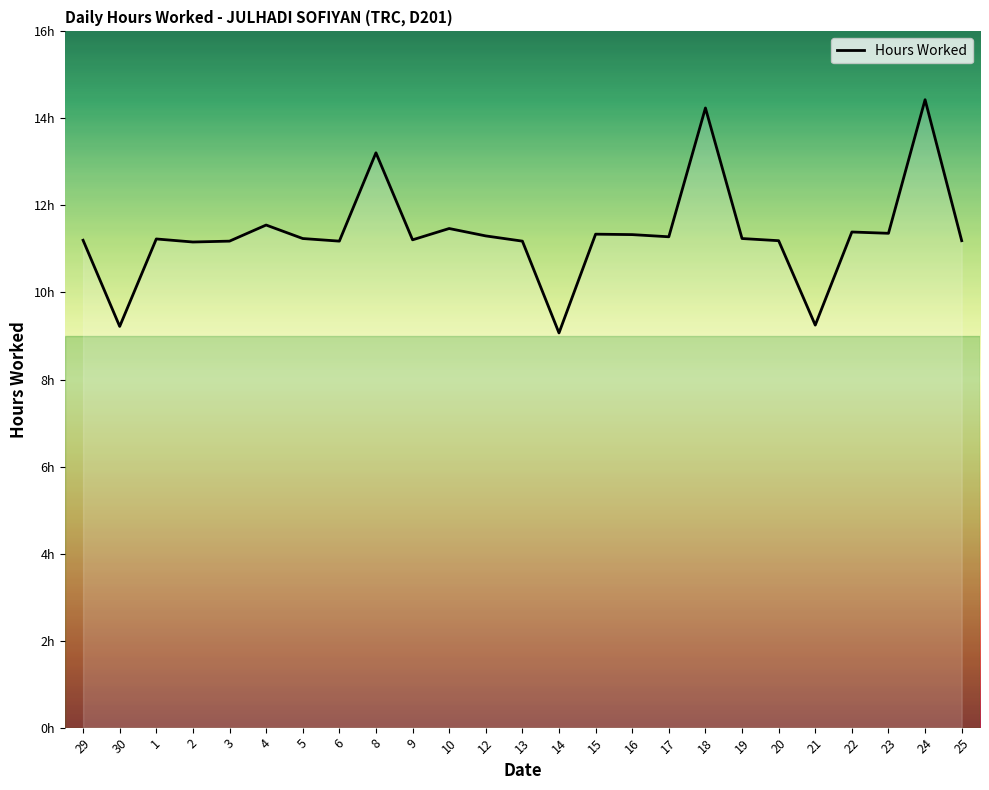

Does the chart display data point markers on the line(s)?

No